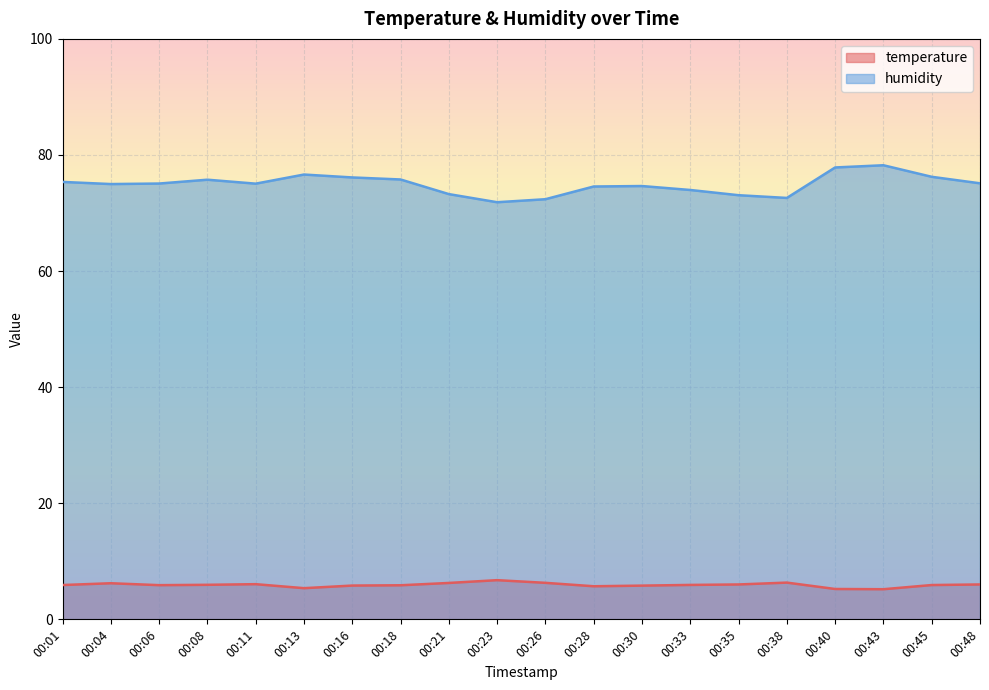

What is the value of the humidity point at the 20th from the left?

75.1